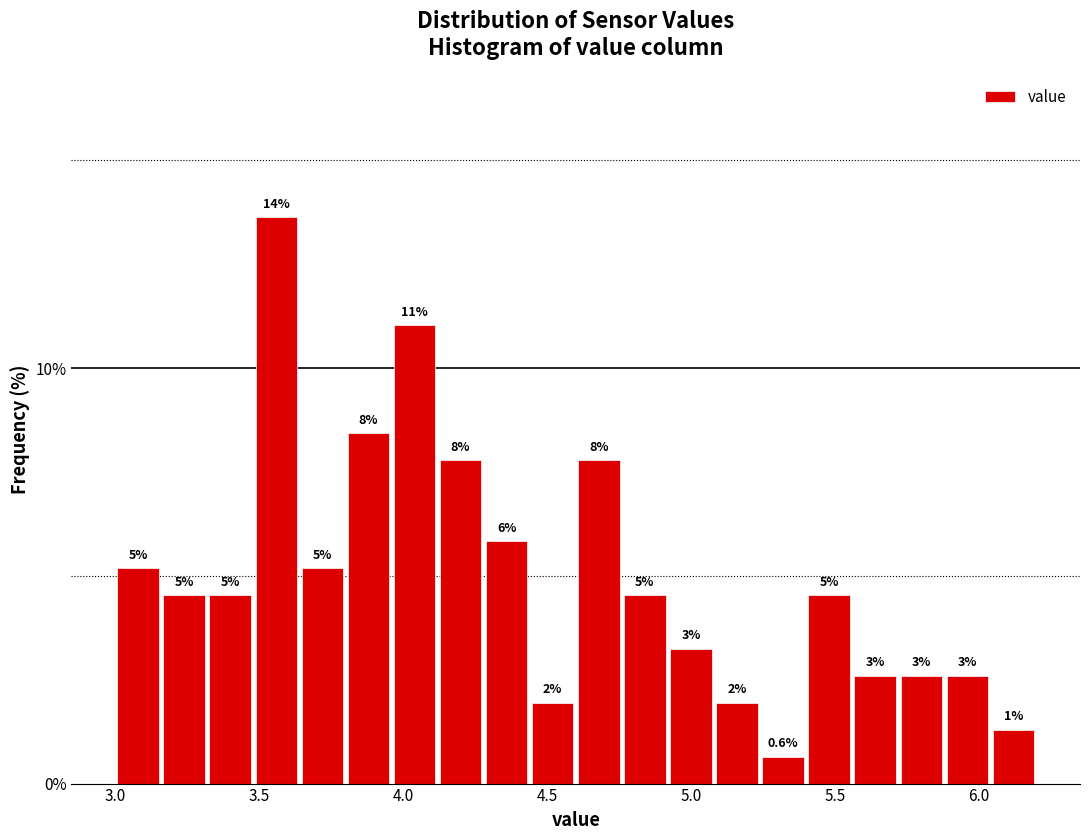

Around what value on the x-axis is the tallest bar? Give the approximate position of its centre, as read against the axis.

3.55